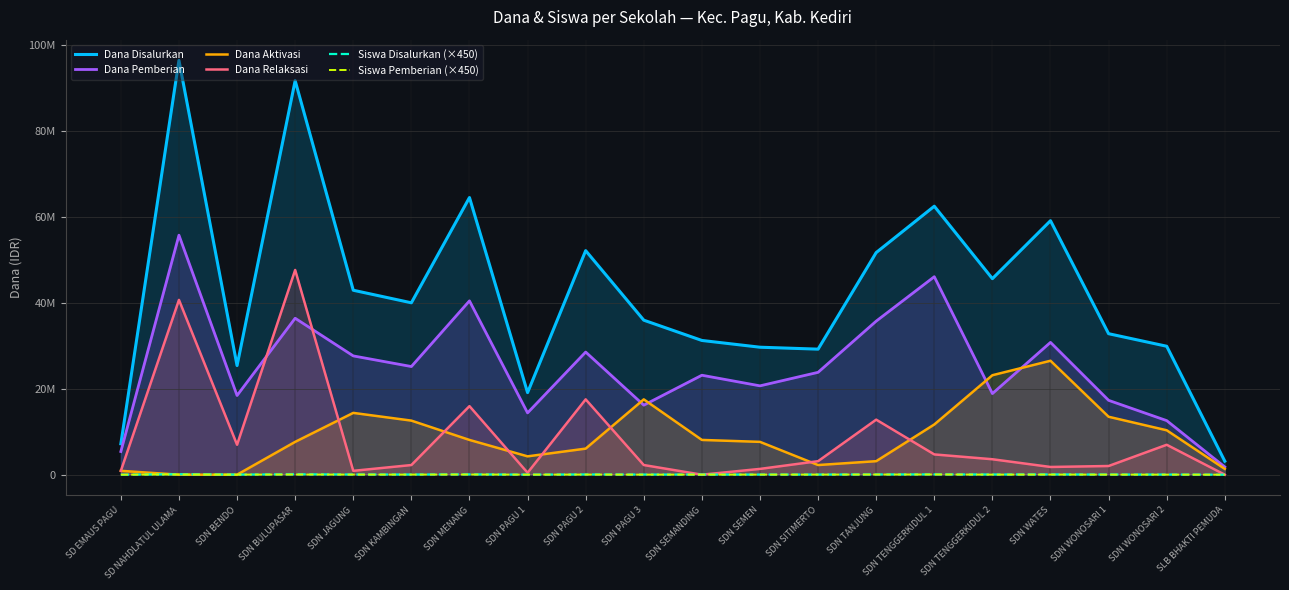

What is the difference between the maximum and minimum values in the Dana Relaksasi series?

47700000